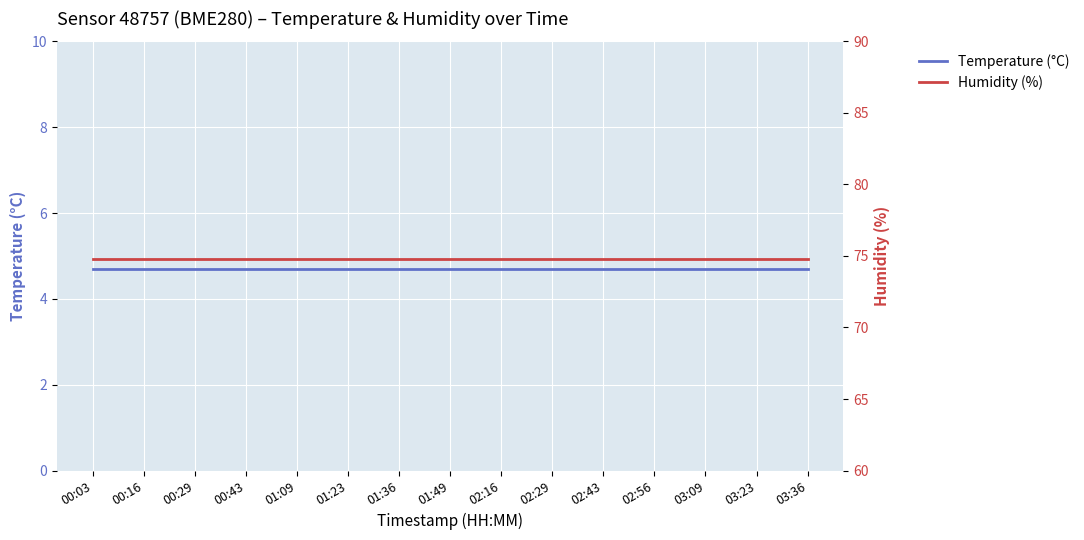

Between 00:03 and 00:16, which series saw the biggest shift?

Temperature (°C)